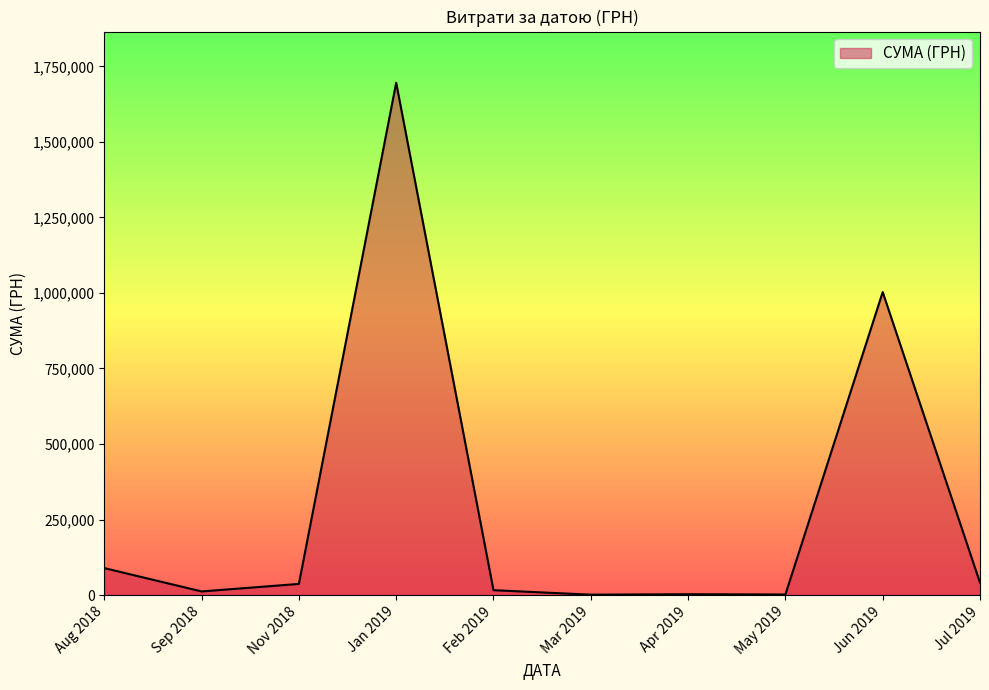

At which category does the chart reach its peak across all series?

Jan 2019